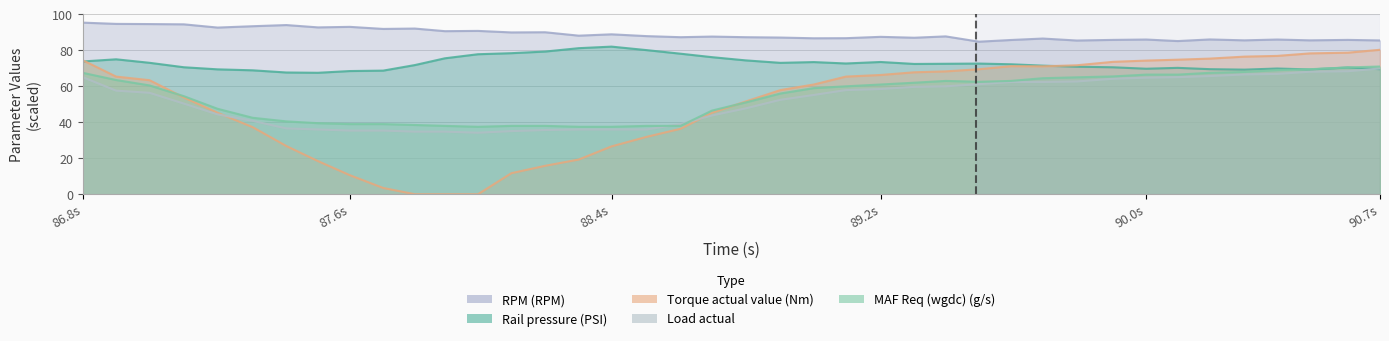

What is the maximum value shown in the chart?

95.4